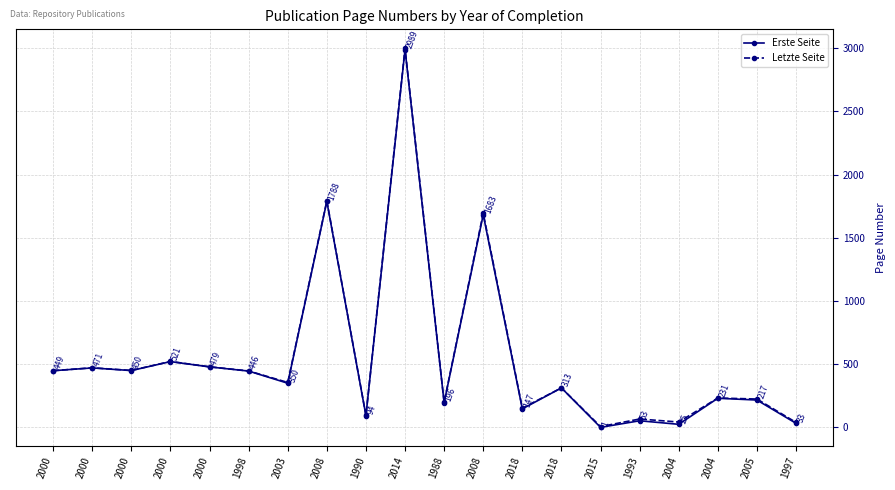

What is the minimum value shown in the chart?

1